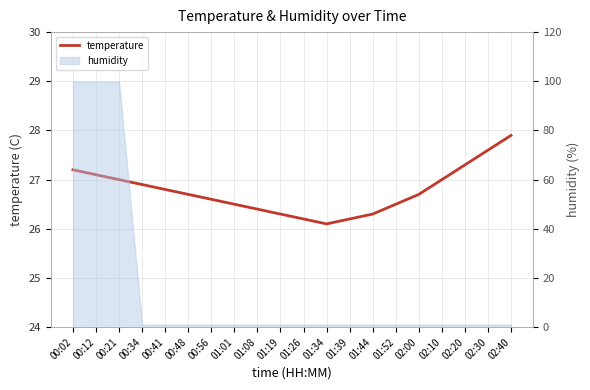

Where is the first local minimum?

01:34